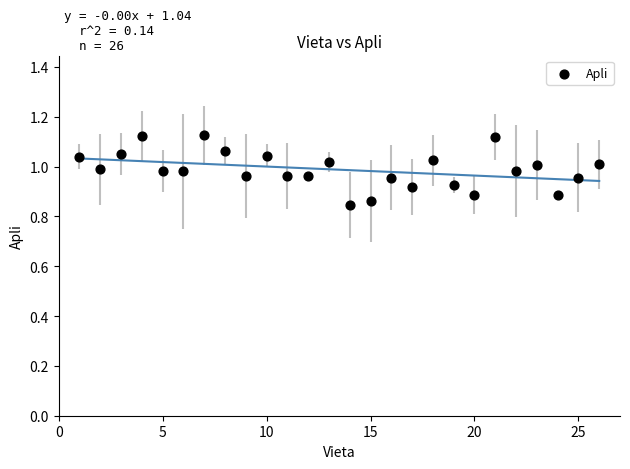

What is the range of X values (max minus min)?

25.0